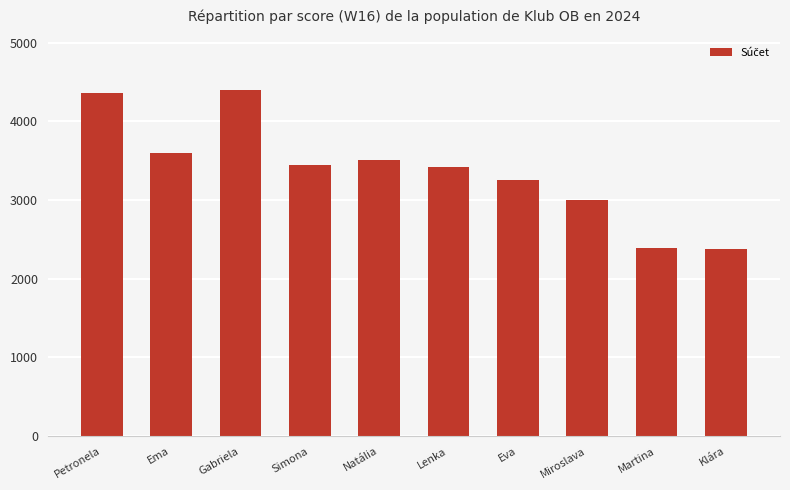

True or false: the data shows 1589 at Gabriela.

False